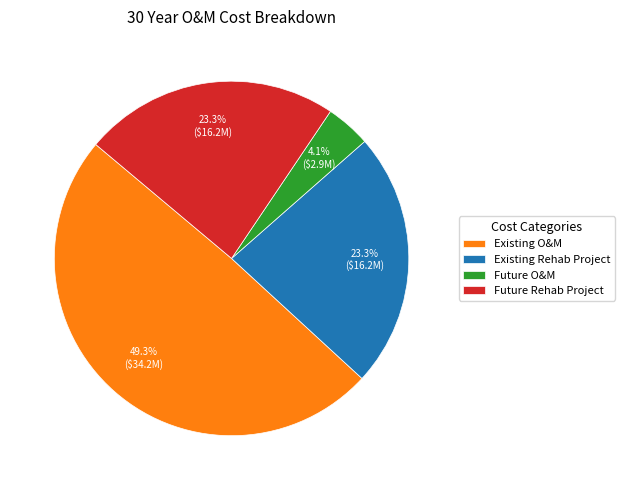

Combined, do Future Rehab Project and Existing Rehab Project account for over 50%?

No